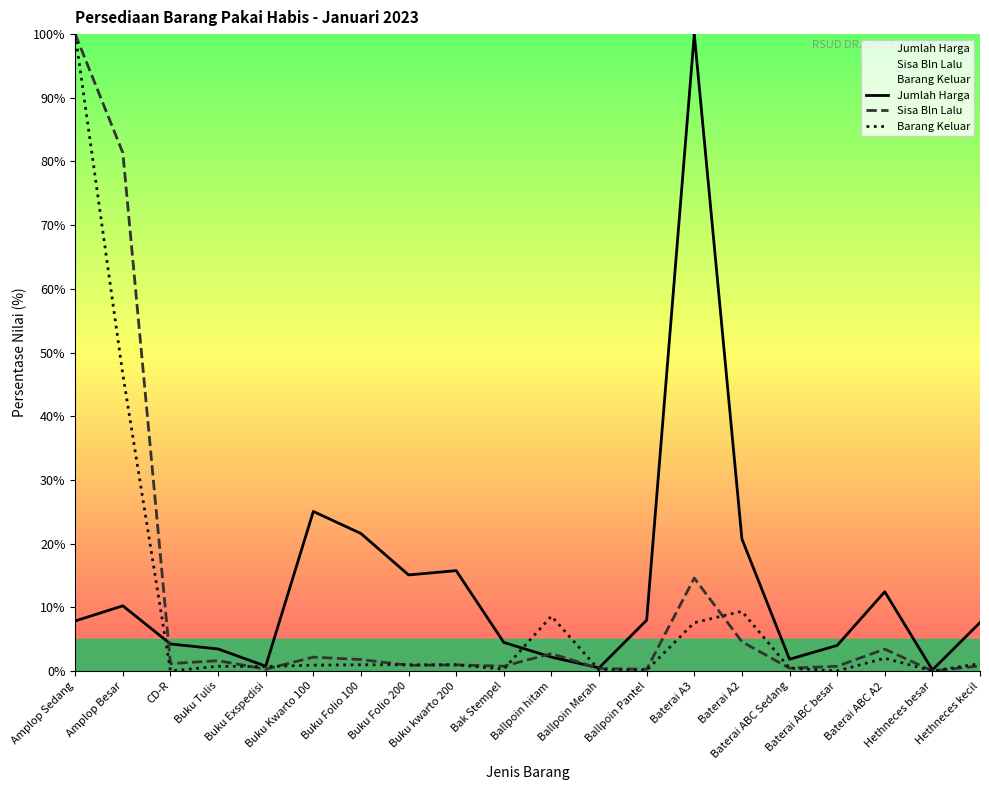

Which series has the largest total across all categories?

Jumlah Harga